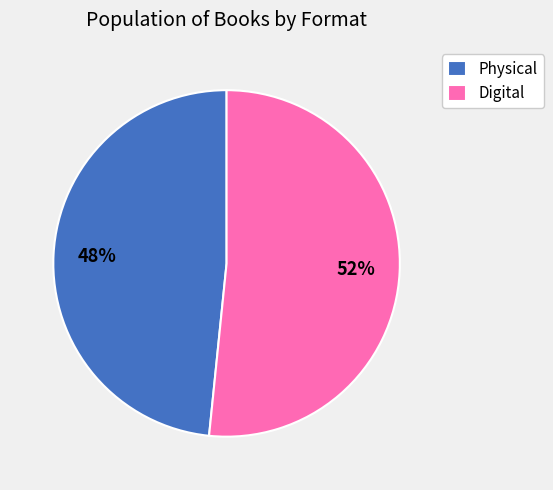

Do Physical and Digital together represent more than half of the pie?

Yes